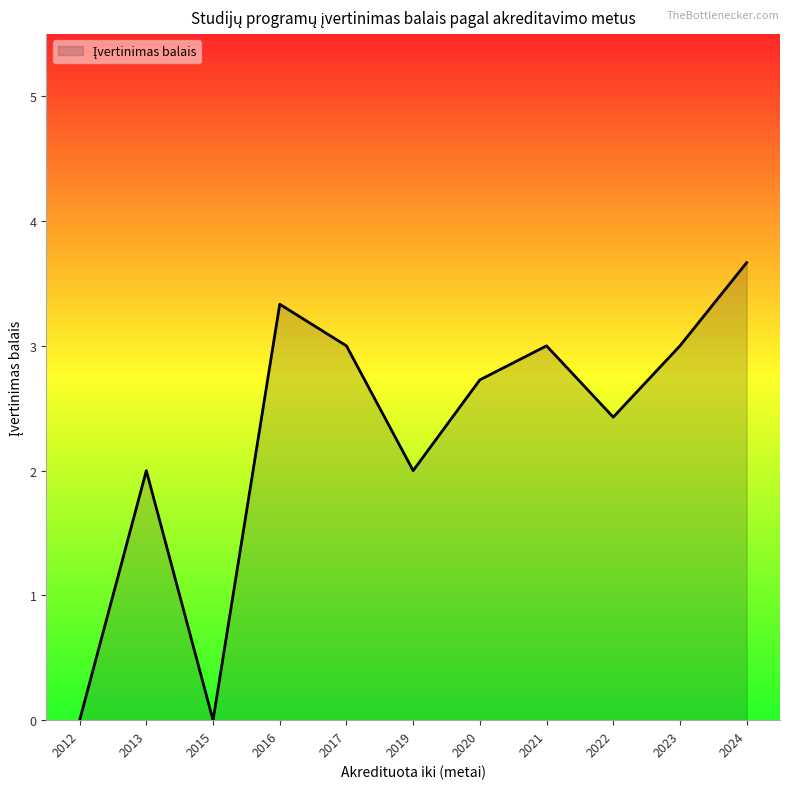

Which category has the highest value across all series?

2024